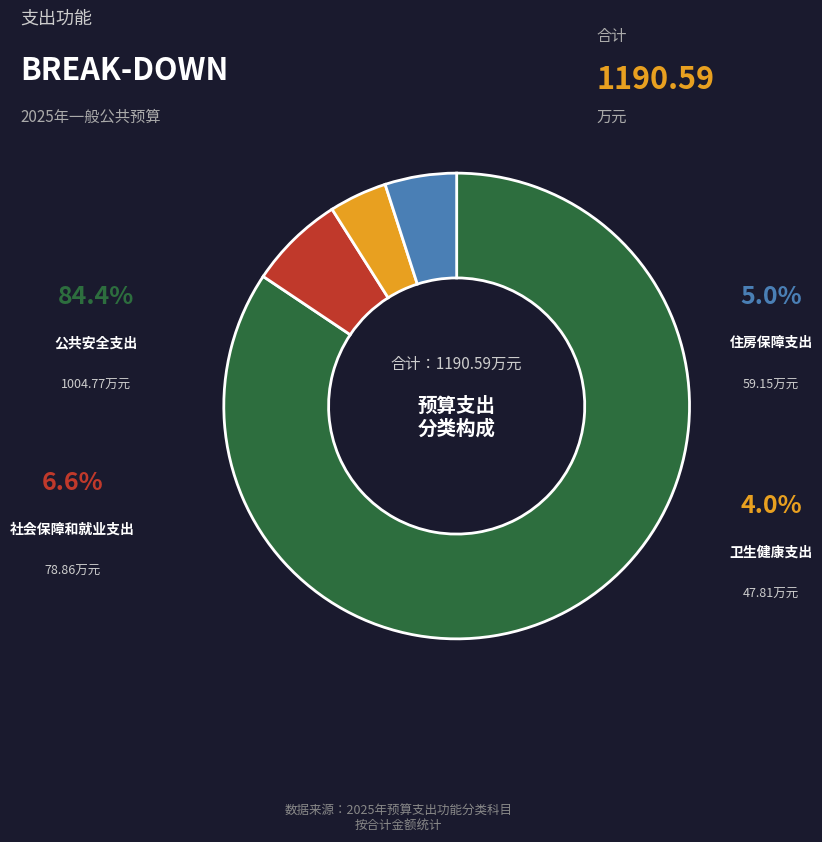

Is there a majority slice in this chart?

Yes